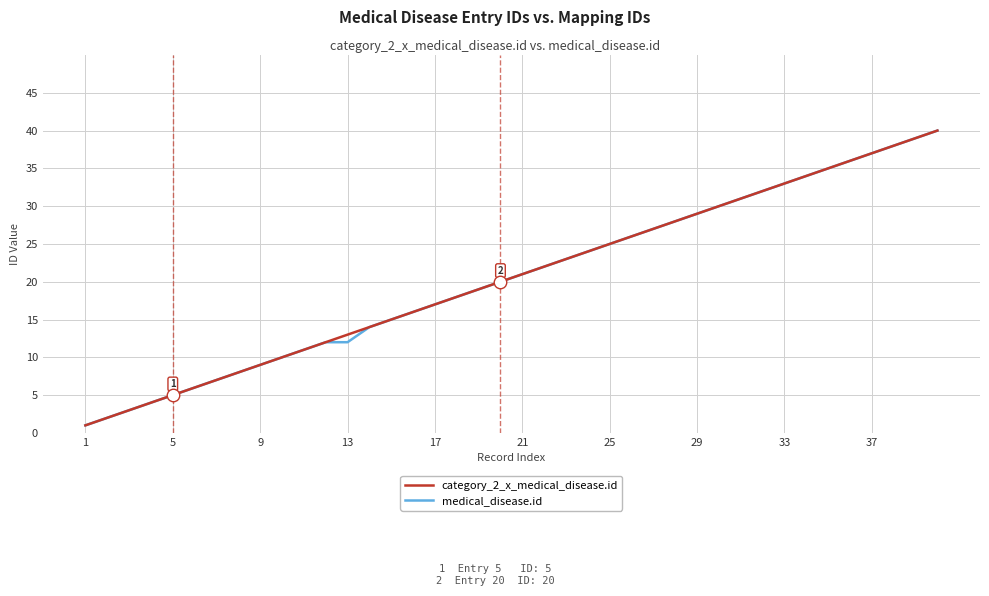

Does the chart display data point markers on the line(s)?

No